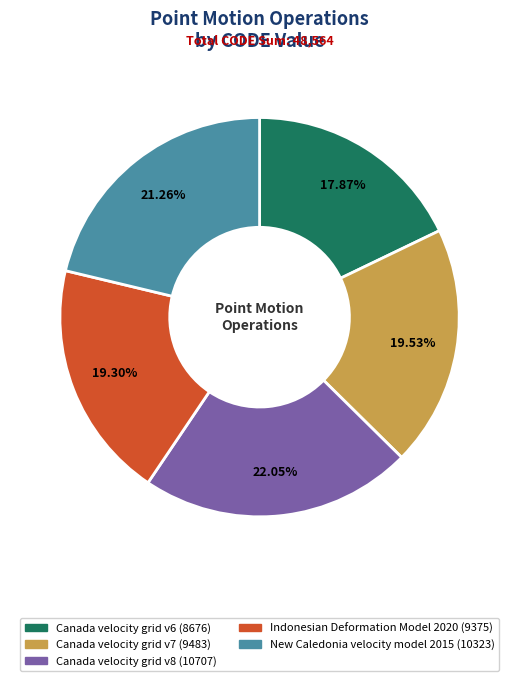

How many segments does this pie chart have?

5